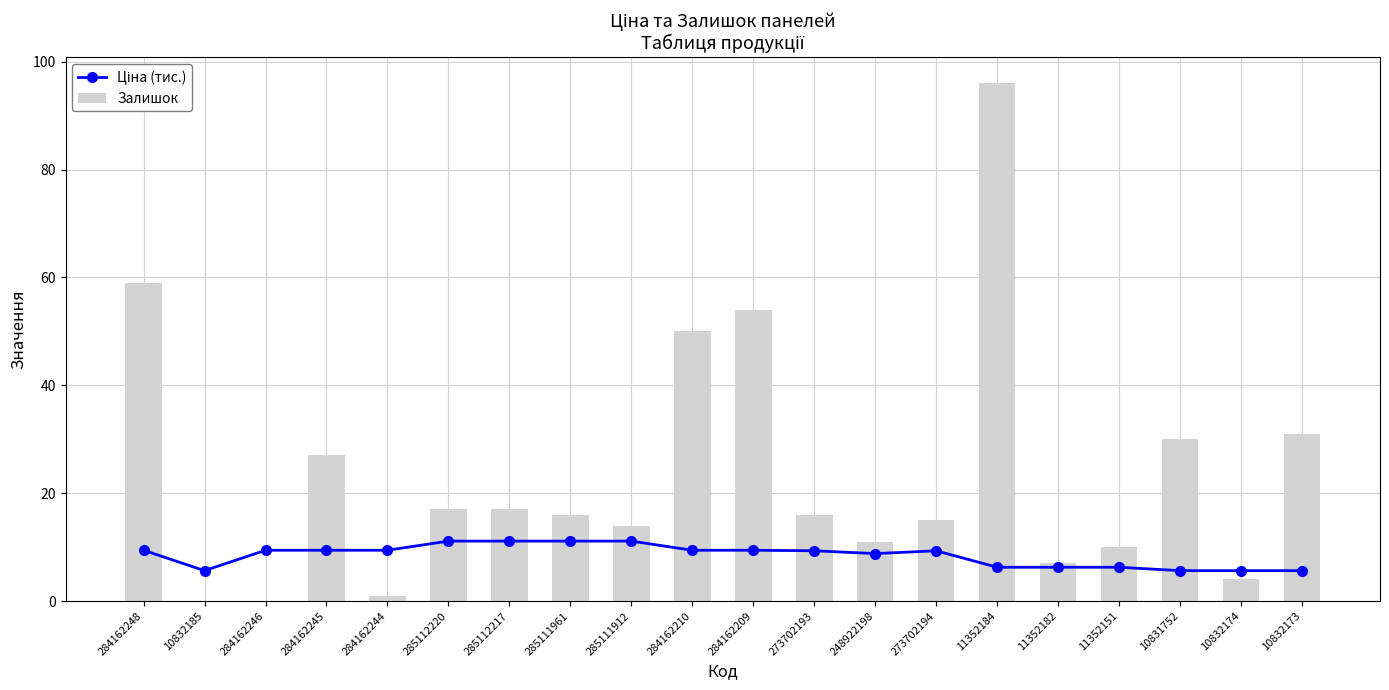

What is the sum of the Залишок values at 248922198 and 285112220?

28